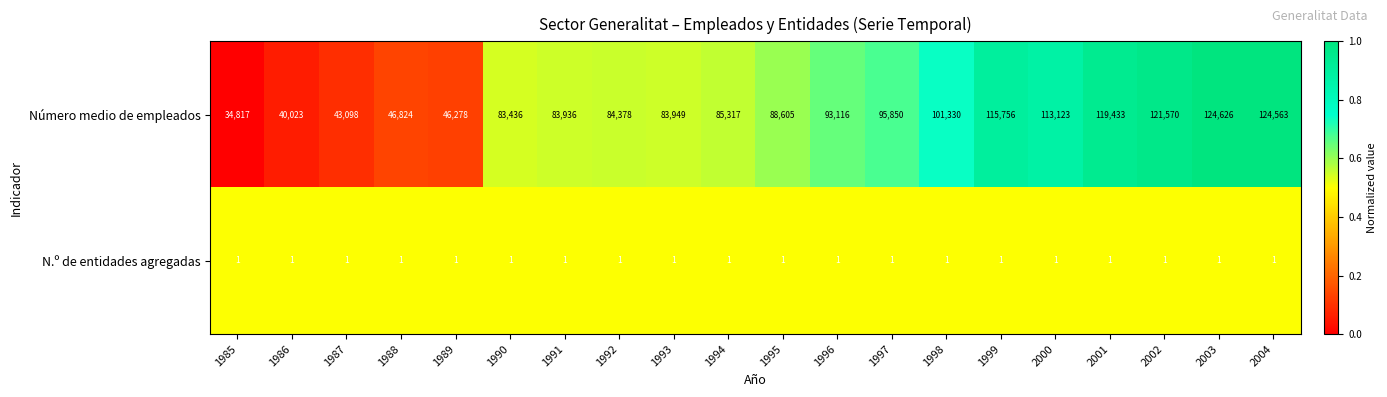

At which category is the sum across all series the highest?

2003